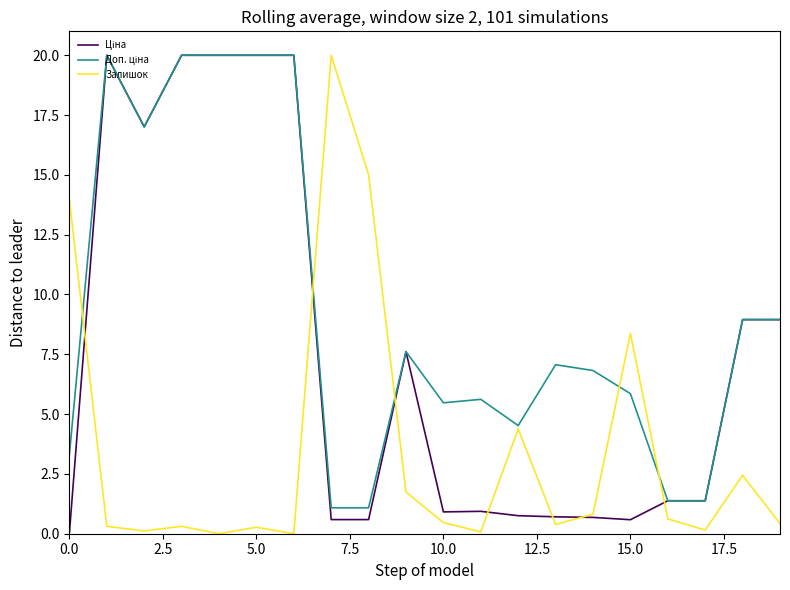

What is the highest value of the Залишок series?

20.0